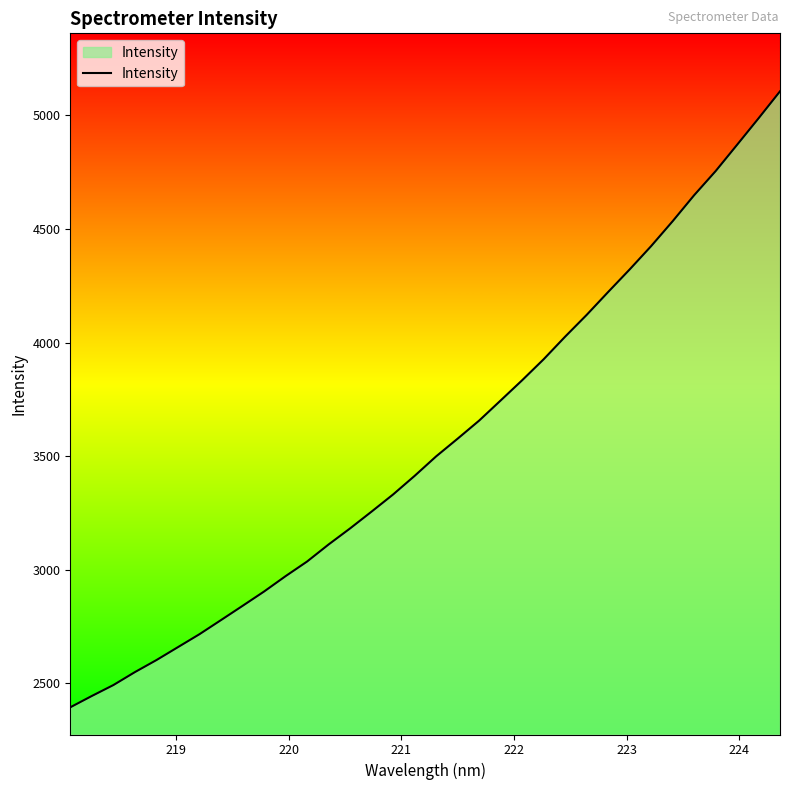

What is the maximum value shown in the chart?

5105.6